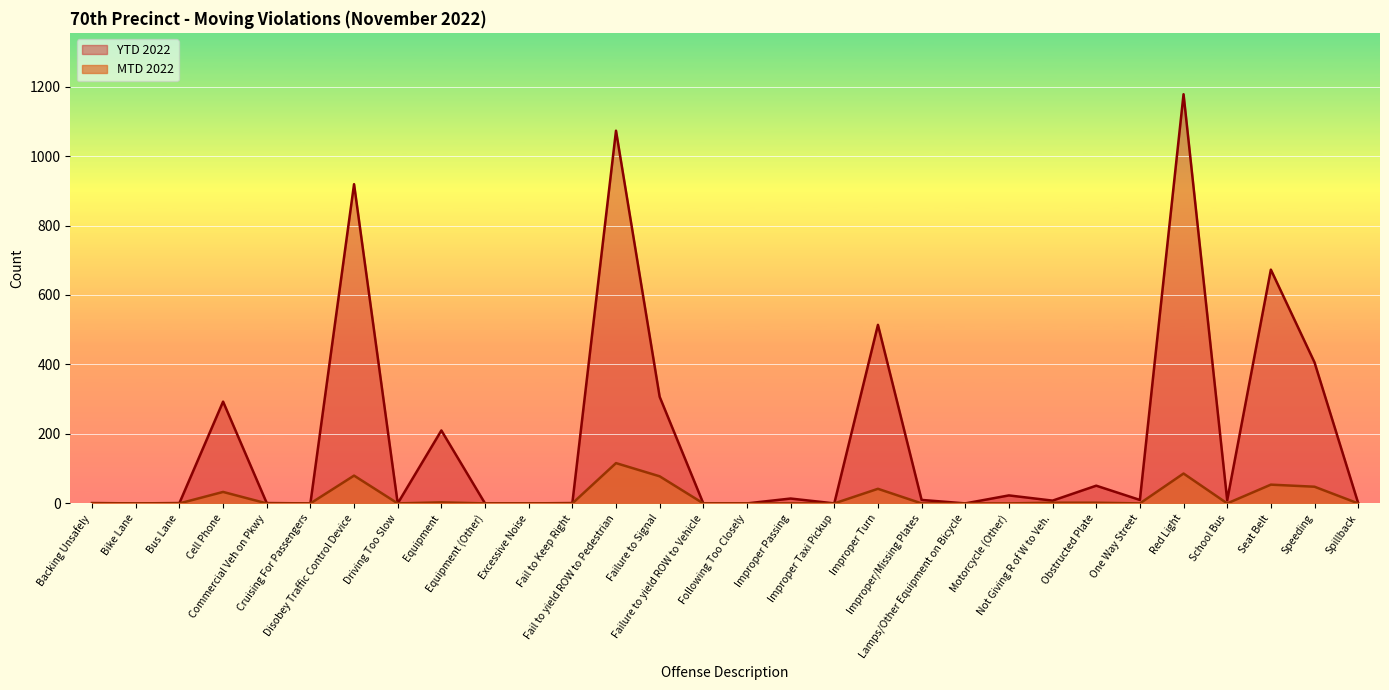

Rank the series at Improper Taxi Pickup from lowest to highest value.

MTD 2022, YTD 2022